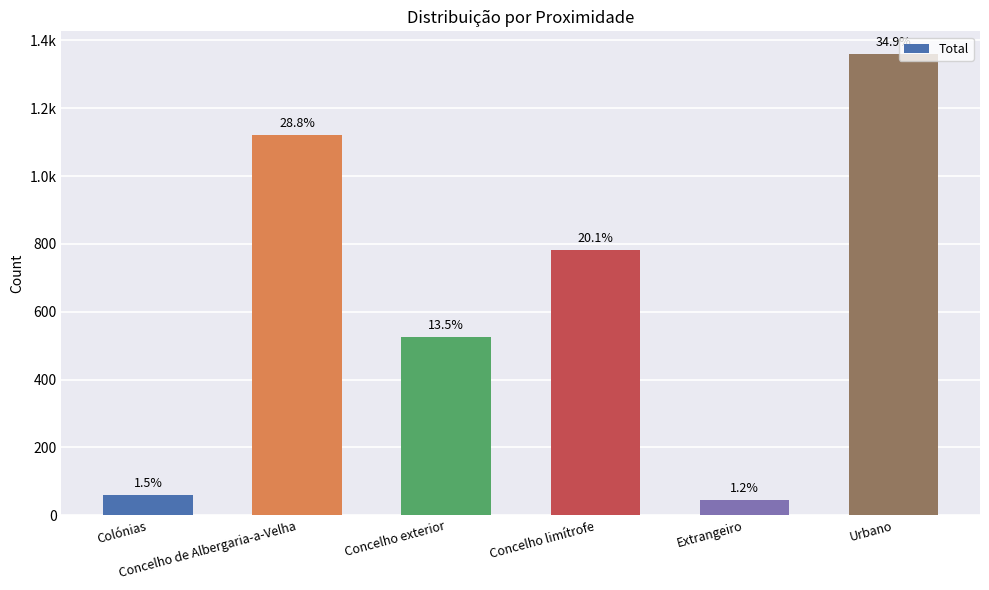

What is the label of the 2nd bar from the right?

Extrangeiro